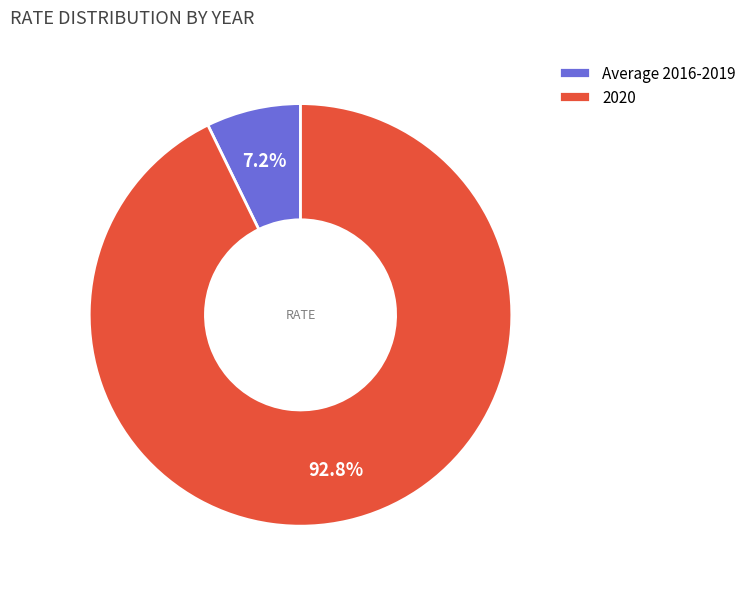

To the nearest percent, what portion does 2020 represent?

93%